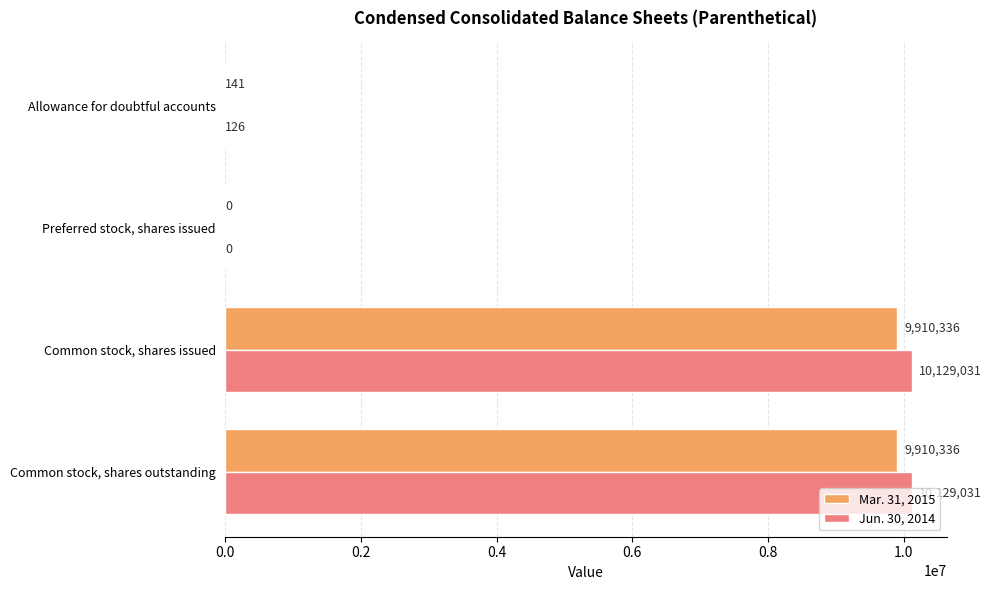

Is the value of Jun. 30, 2014 at Preferred stock, shares issued greater than the value of Mar. 31, 2015 at Common stock, shares outstanding?

No